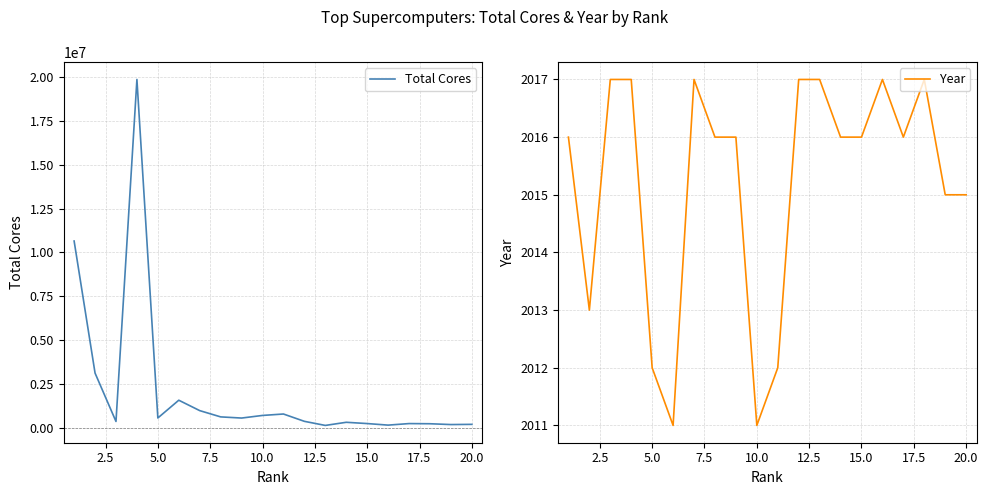

Is it true that Year equals 2016 at 15.0?

True